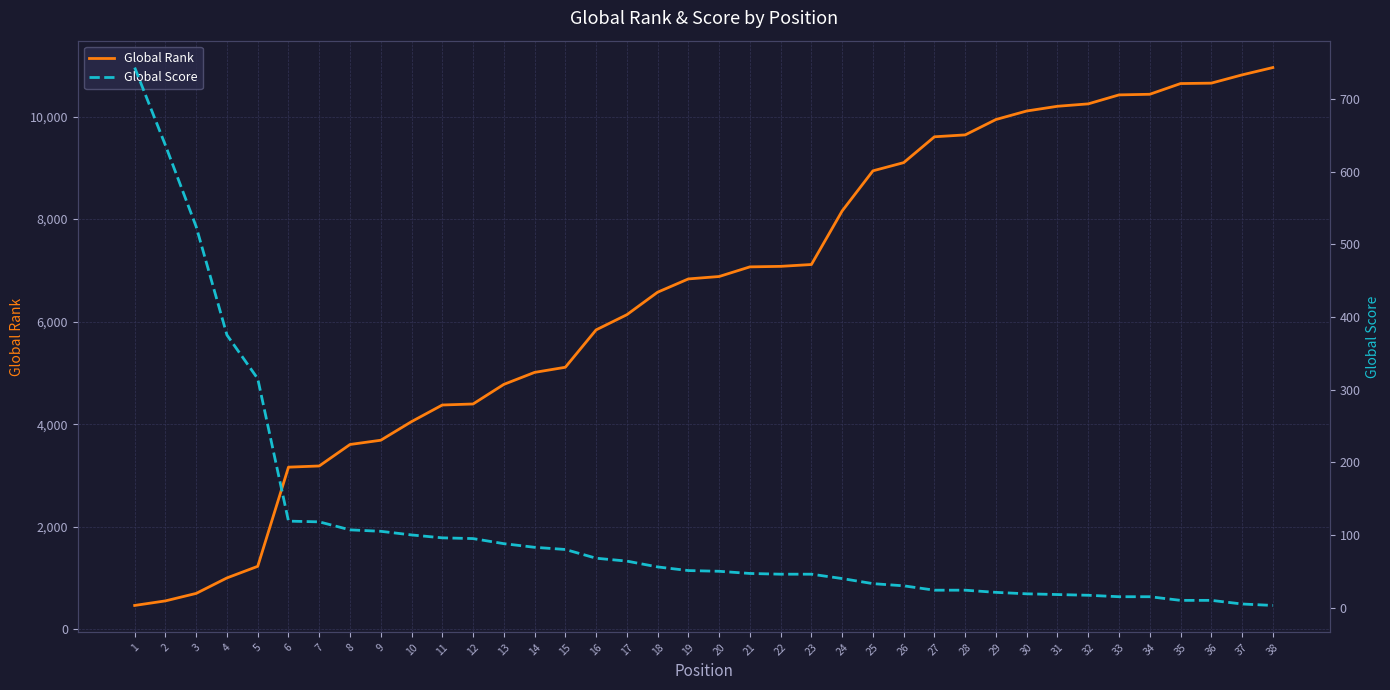

How many intersections are there between Global Rank and Global Score?

1